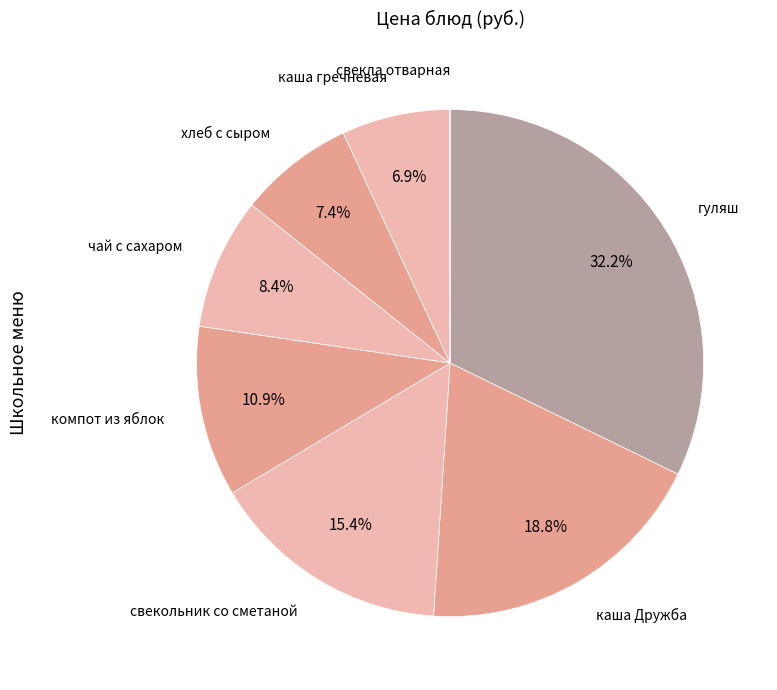

To the nearest percent, what is the difference between the largest and smallest slice percentages?

32%